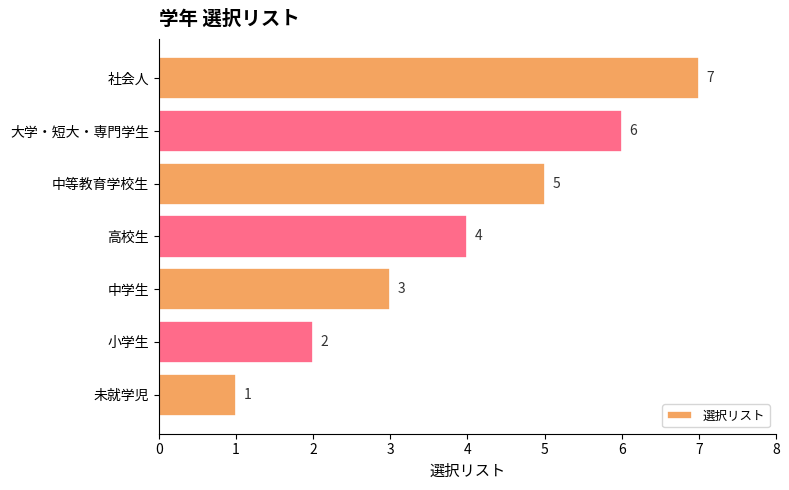

The value at 未就学児 is 1. True or false?

True